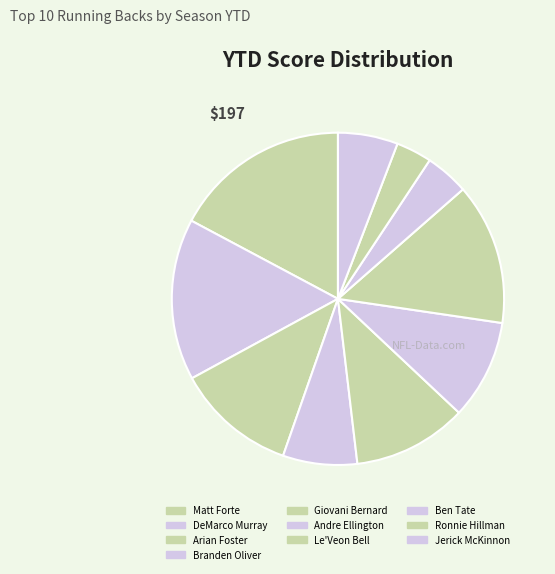

How many segments does this pie chart have?

10